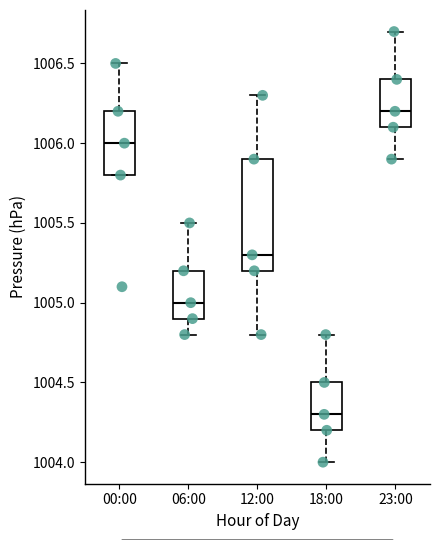

Reading left to right, transcribe this box plot: for each box, give where its median line is, the range the box spans, and where its two whiskers end, as read against the y-axis. The values are not printed on the chart, so give them approximately, as read against the axis.

00:00: median 1006.0, box 1005.8 to 1006.2, whiskers 1005.8 to 1006.5
06:00: median 1005.0, box 1004.9 to 1005.2, whiskers 1004.8 to 1005.5
12:00: median 1005.3, box 1005.2 to 1005.9, whiskers 1004.8 to 1006.3
18:00: median 1004.3, box 1004.2 to 1004.5, whiskers 1004.0 to 1004.8
23:00: median 1006.2, box 1006.1 to 1006.4, whiskers 1005.9 to 1006.7